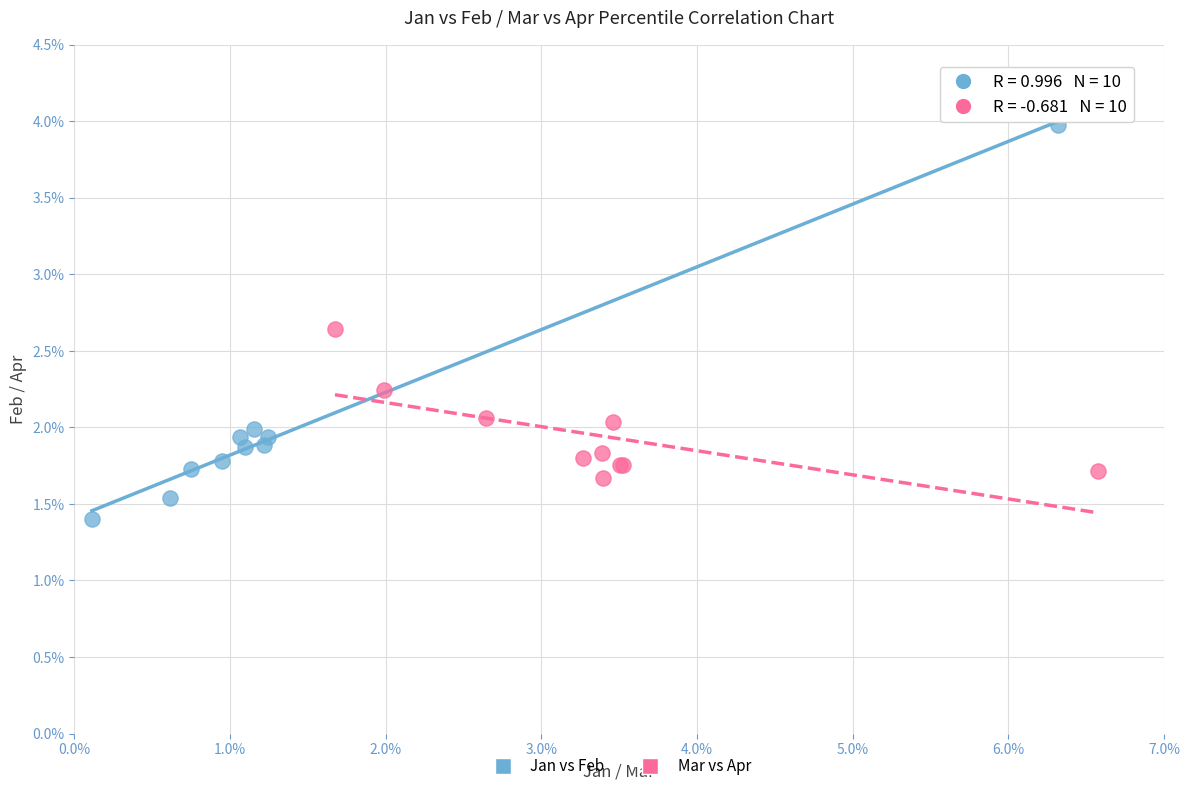

What are all the series names shown in the legend?

Jan vs Feb, Mar vs Apr